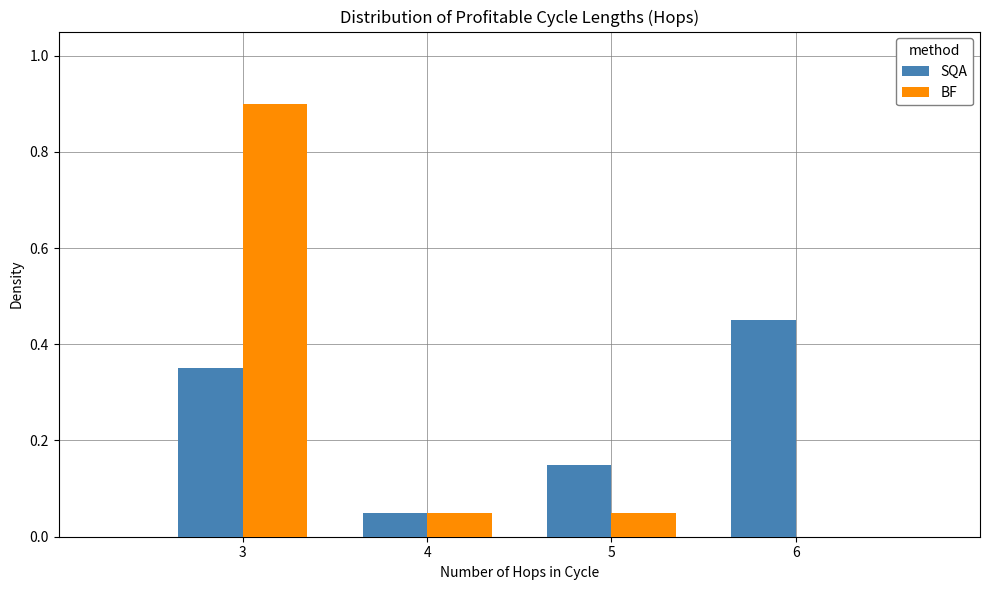

Between 3 and 6, which series saw the biggest shift?

BF